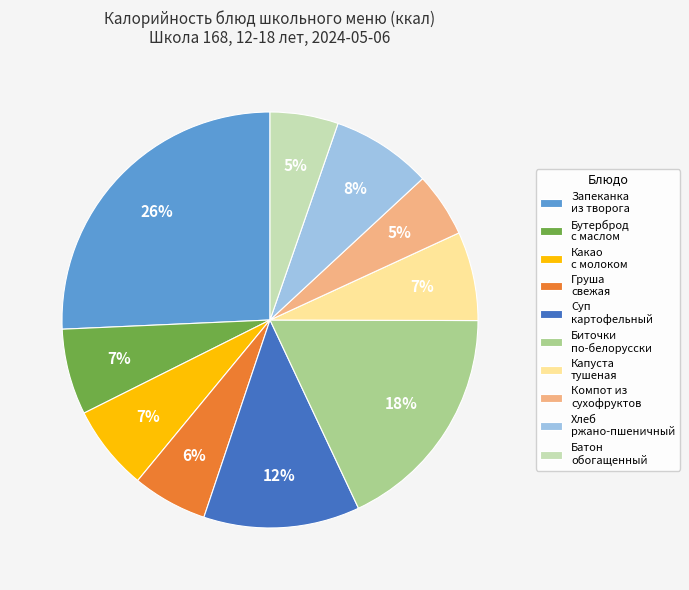

To the nearest percent, what is the combined percentage of Хлеб ржано-пшеничный and Компот из сухофруктов?

13%